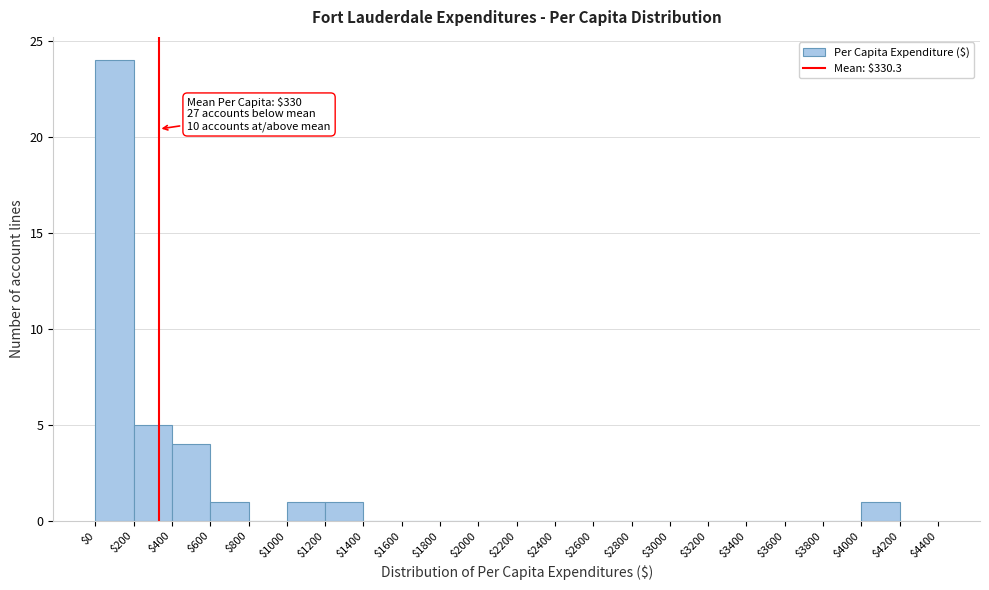

Over which range of the x-axis is the bar tallest?

$0 to $200